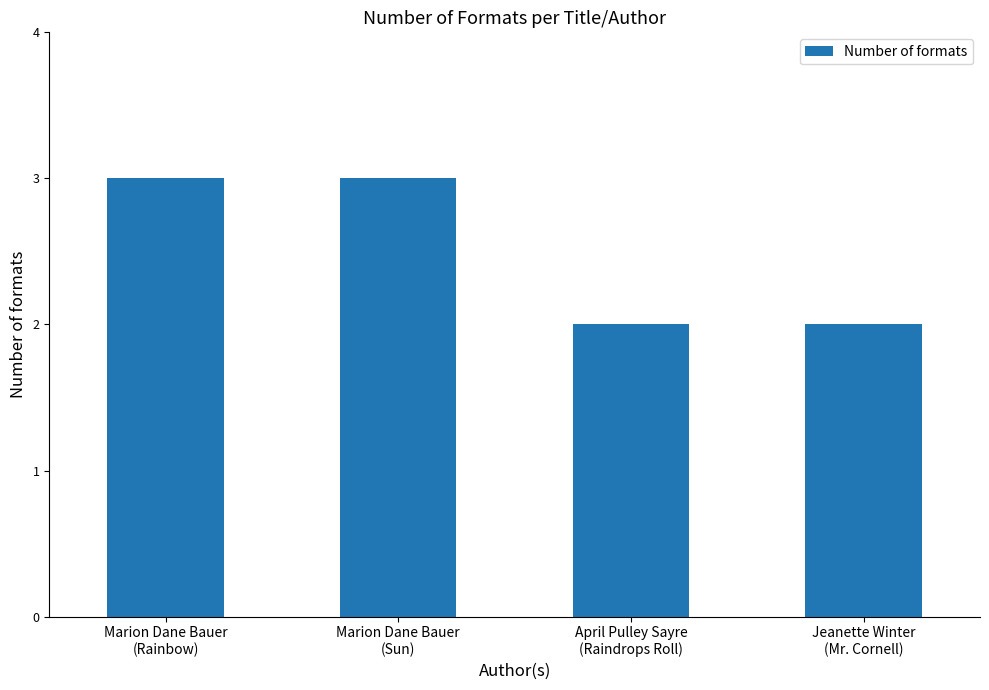

Is it true that the value at April Pulley Sayre
(Raindrops Roll) is 3?

False